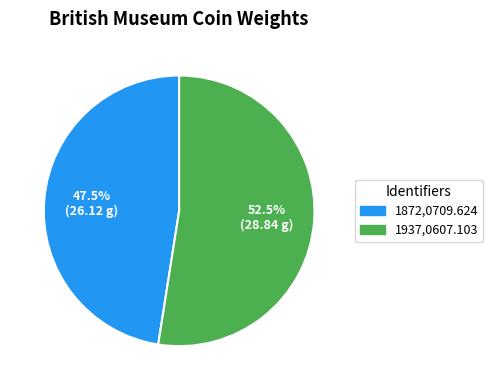

Is the sum of 1937,0607.103 and 1872,0709.624 greater than half?

Yes